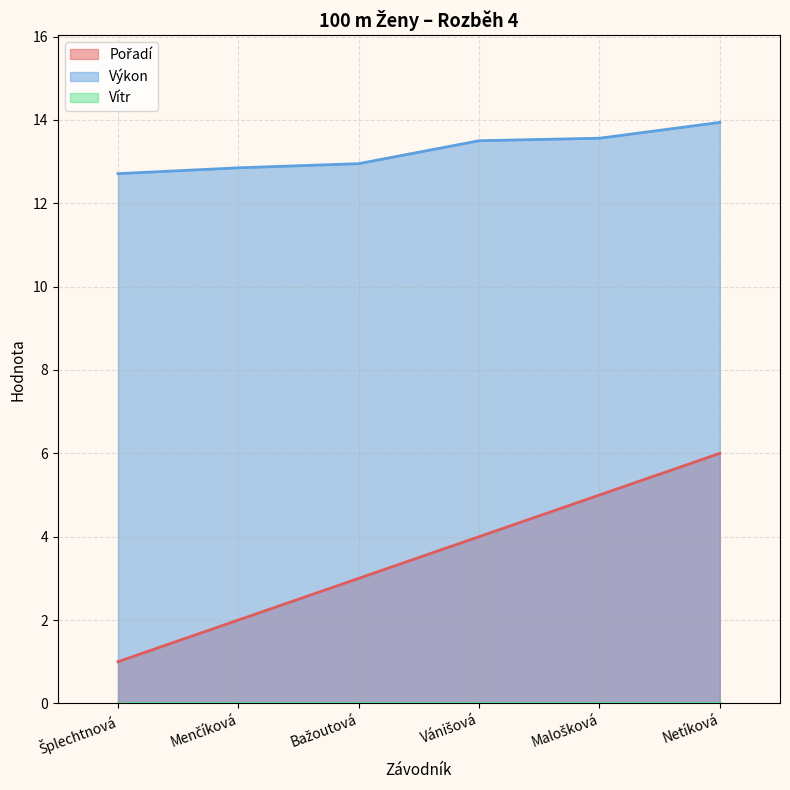

What is the greatest value displayed?

13.9